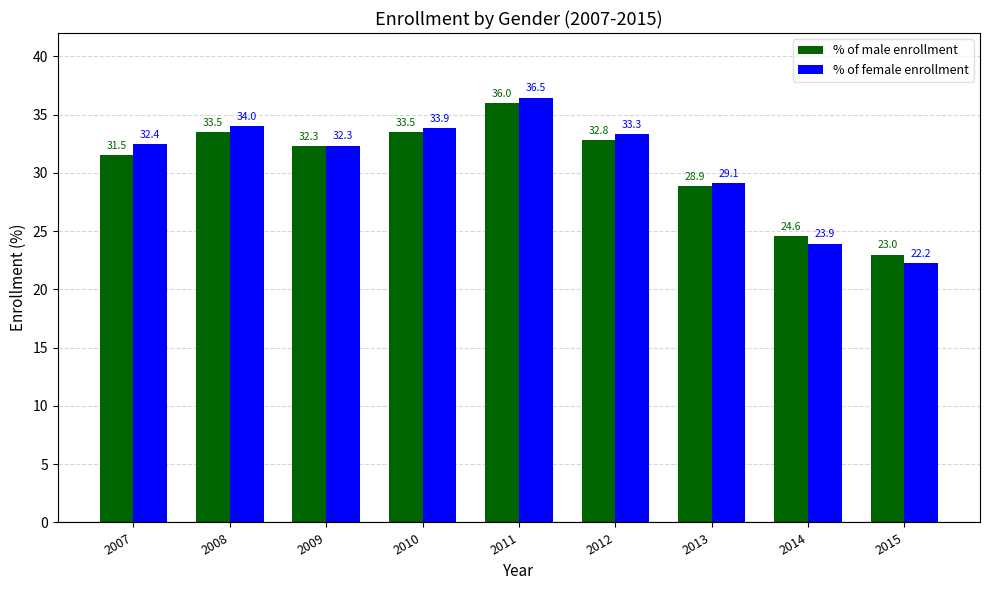

How many values in the % of female enrollment series exceed 32?

6